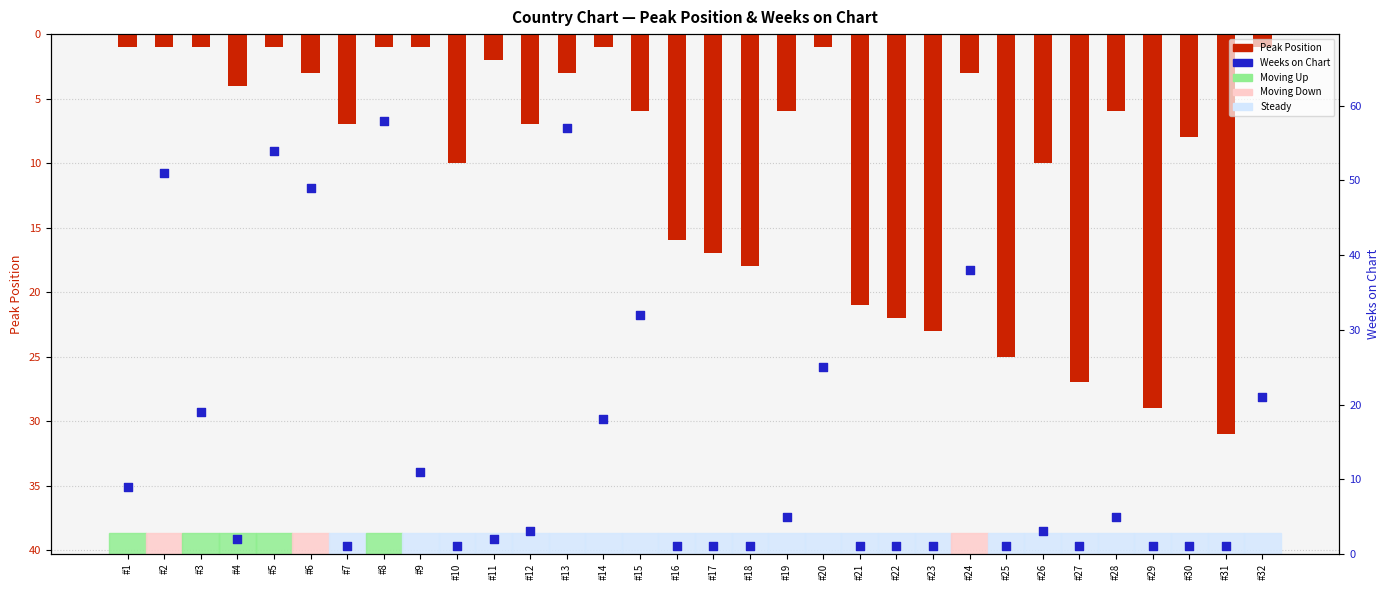

Which series has the largest Y range (max minus min)?

Weeks on Chart